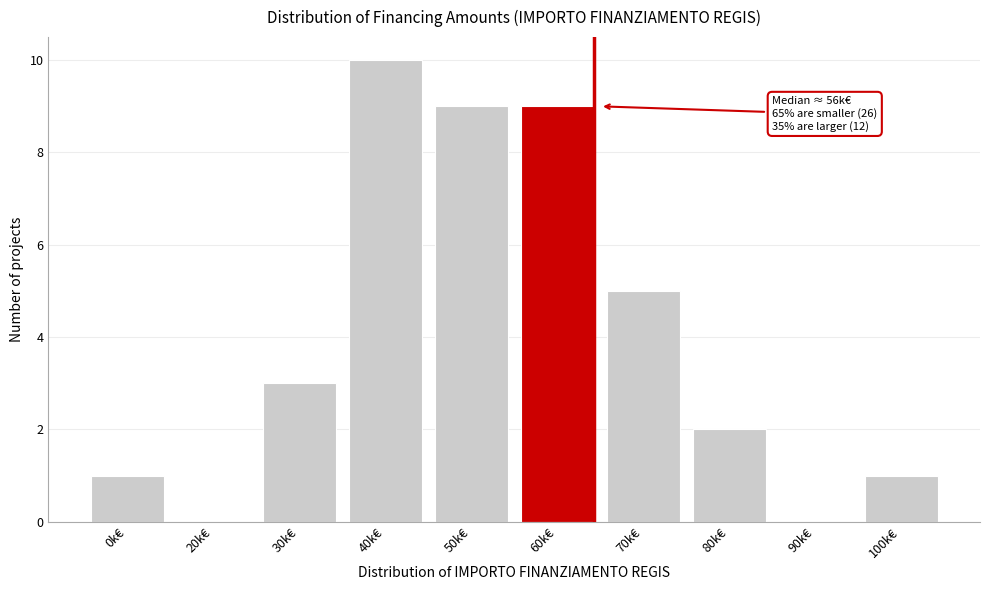

Reading left to right, list all the values displayed in this chart.

0k€=1	20k€=0	30k€=3	40k€=10	50k€=9	60k€=9	70k€=5	80k€=2	90k€=0	100k€=1